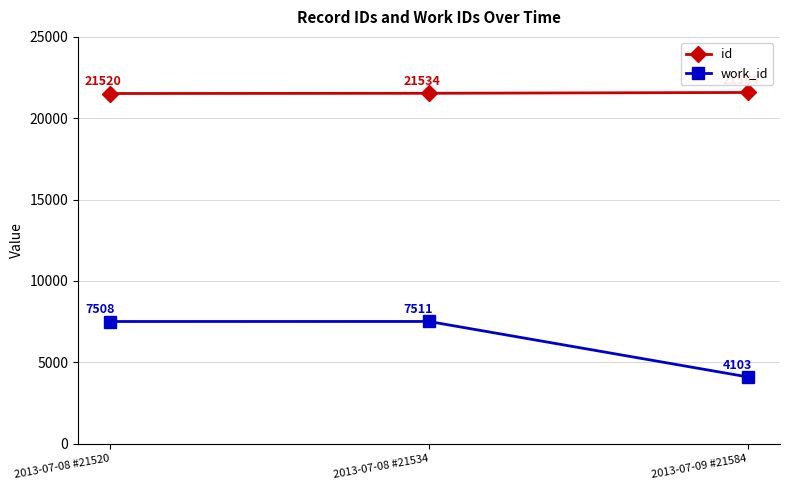

What is the maximum value shown in the chart?

21584